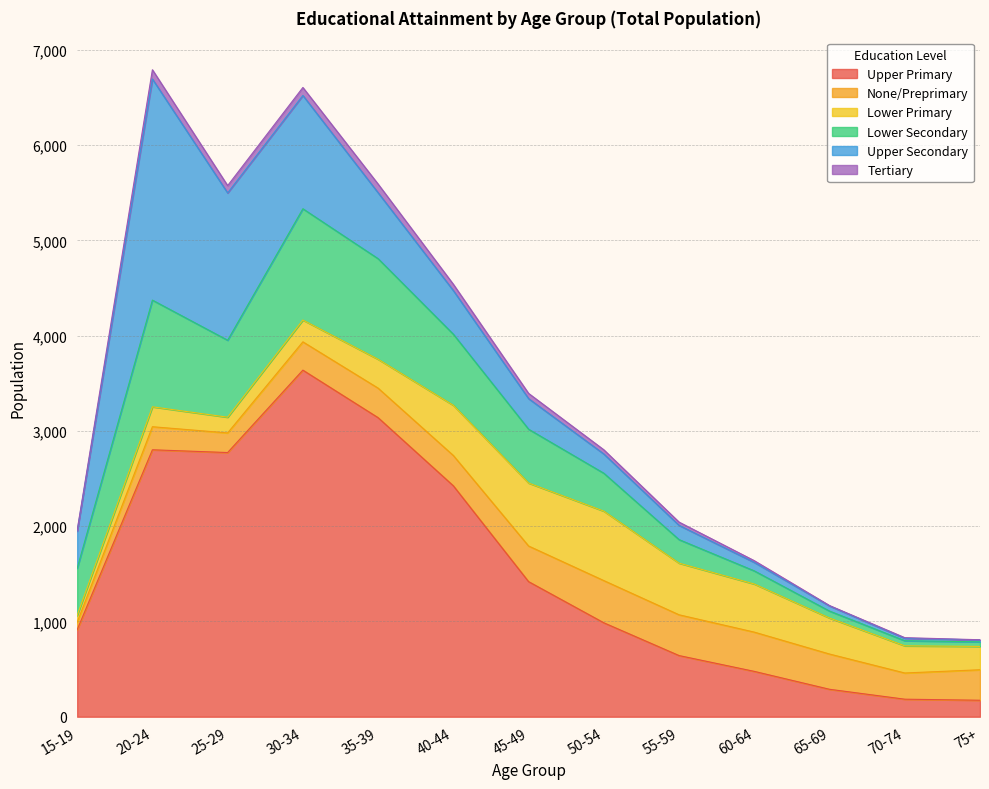

What is the maximum value for Lower Secondary?

1168